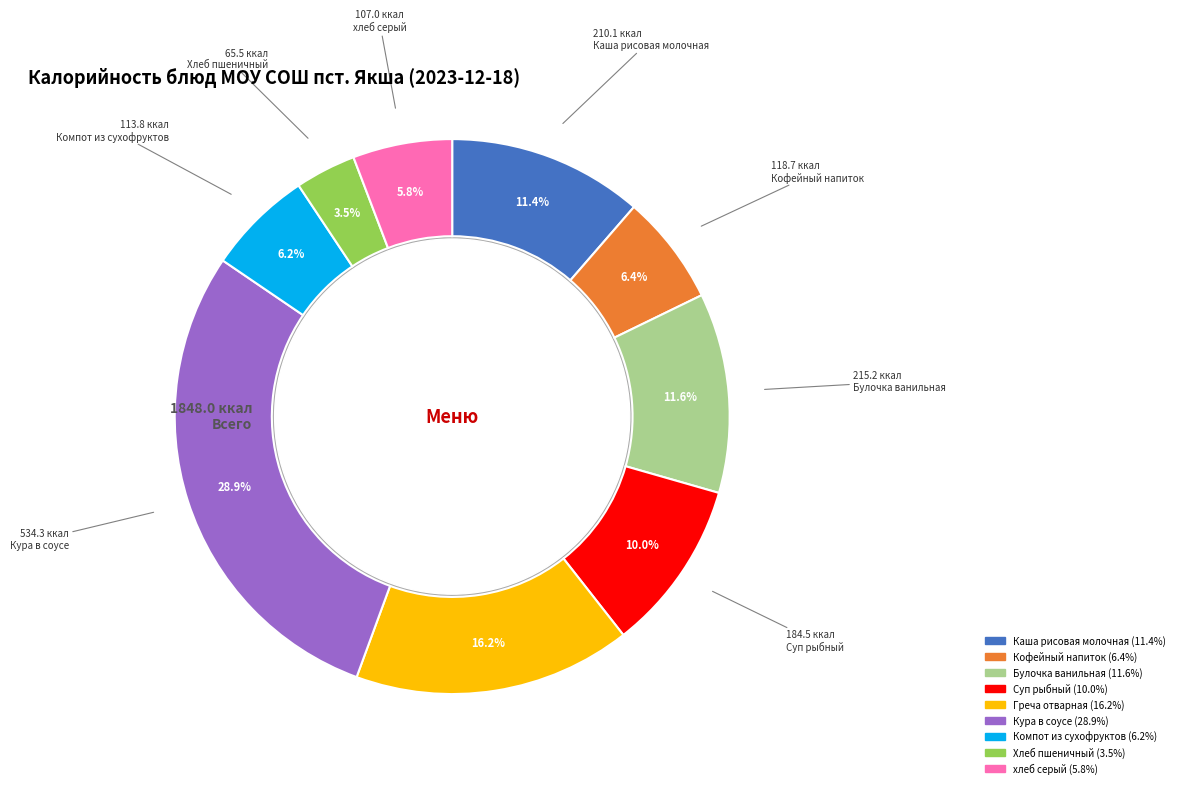

Does Компот из сухофруктов account for over 50% of the chart?

No